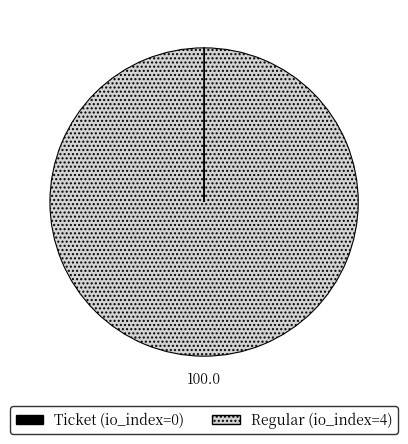

Is Regular (io_index=4) the majority of the pie?

Yes